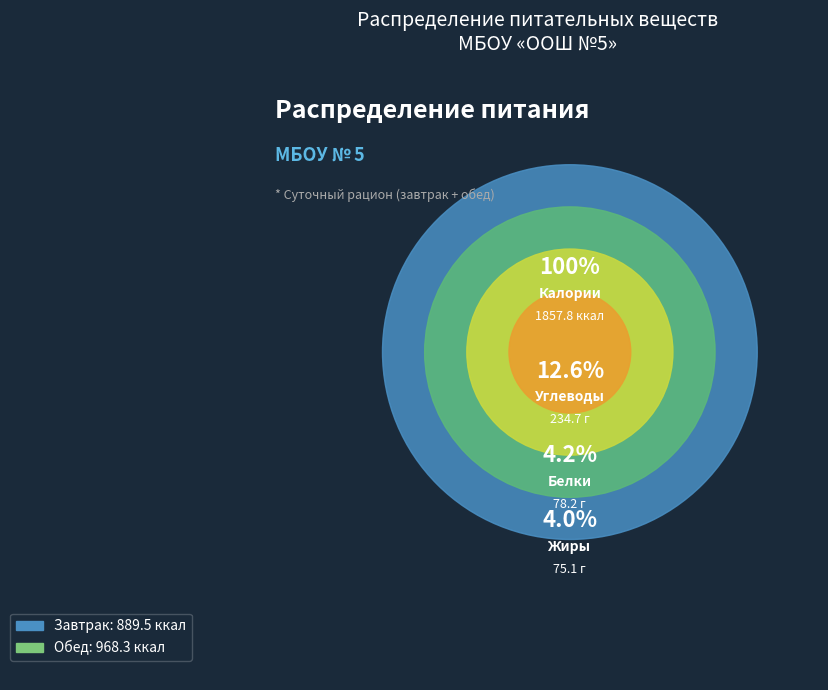

What is the total percentage of Завтрак and Обед?

100.0%